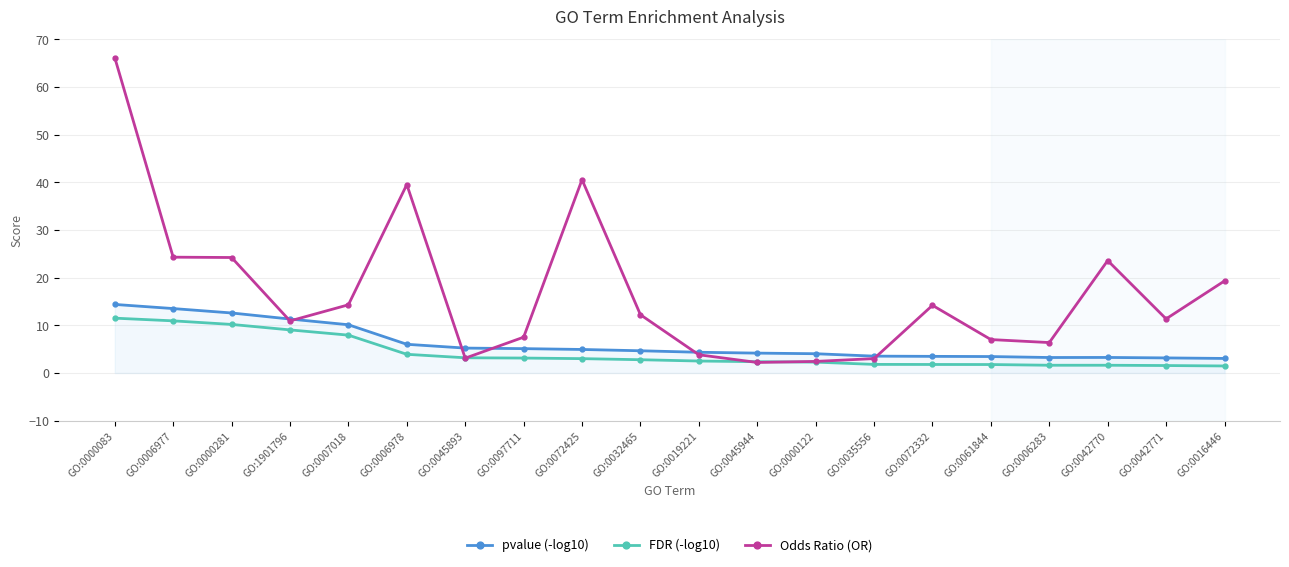

What is the value of the Odds Ratio (OR) point at the 9th from the left?

40.5